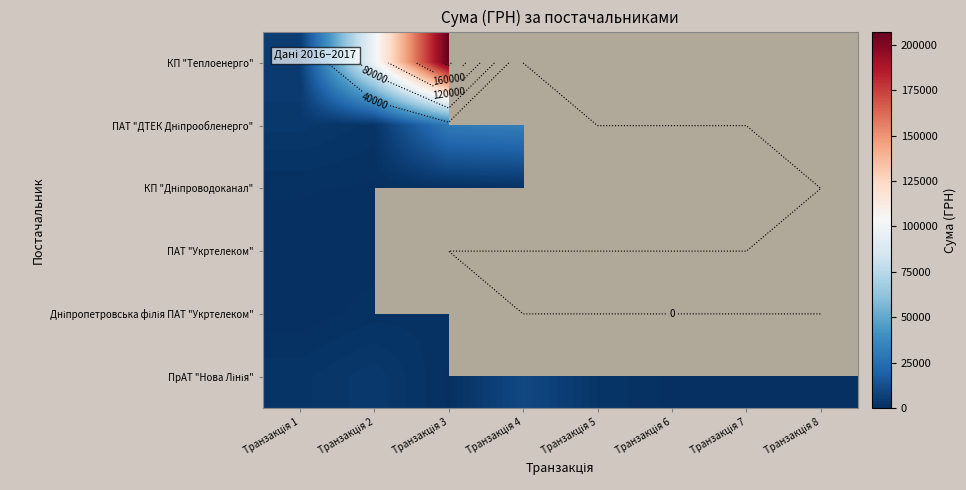

List the labels in order of Дніпропетровська філія ПАТ "Укртелеком" value, smallest first.

Транзакція 4, Транзакція 5, Транзакція 6, Транзакція 7, Транзакція 8, Транзакція 1, Транзакція 2, Транзакція 3